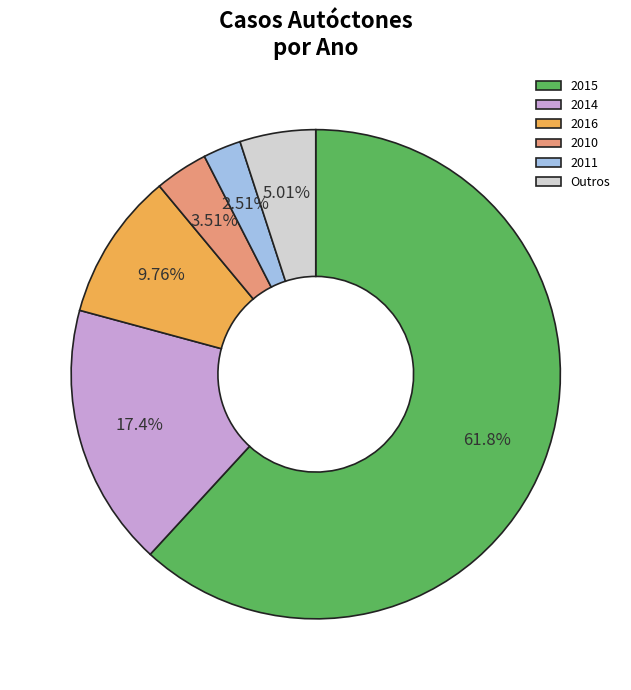

Which has a higher value, 2010 or 2016?

2016